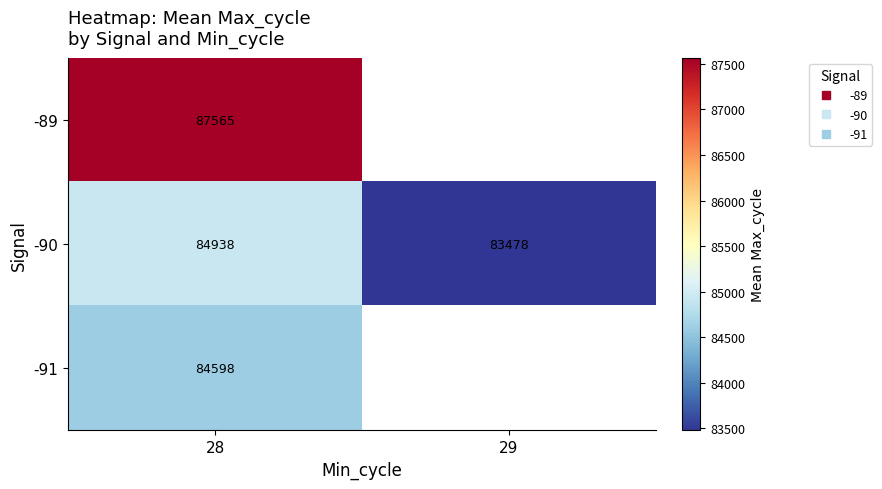

Which series has the largest range (max minus min)?

-90